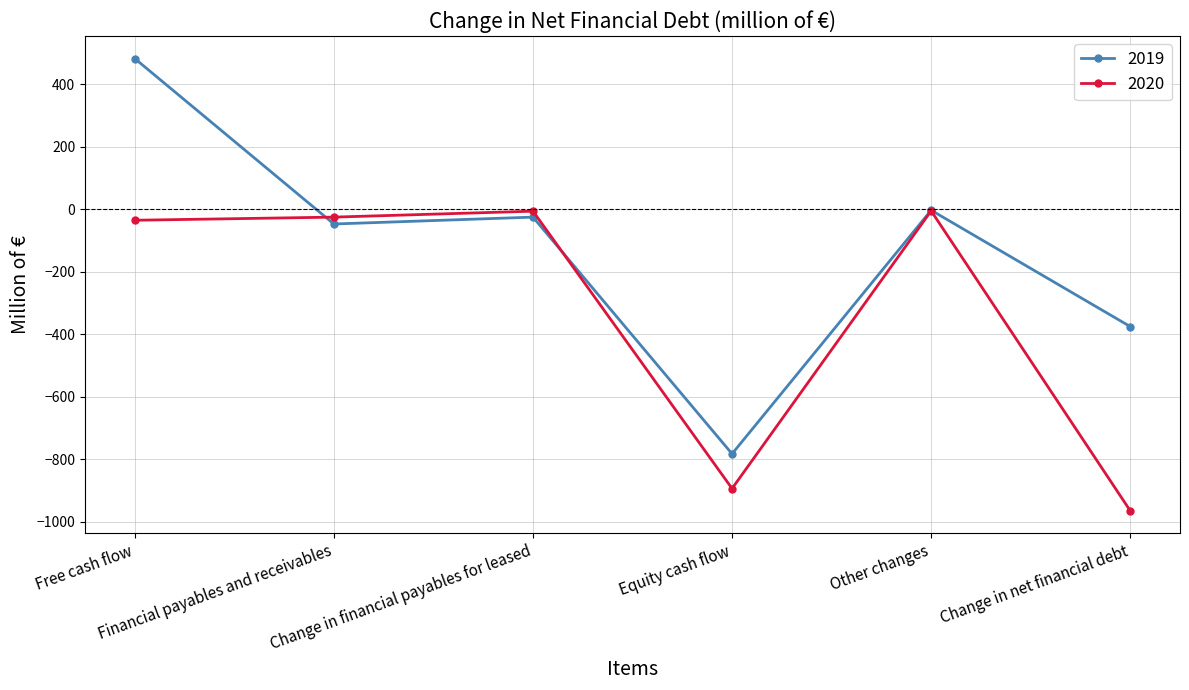

Does the chart have visible grid lines?

Yes